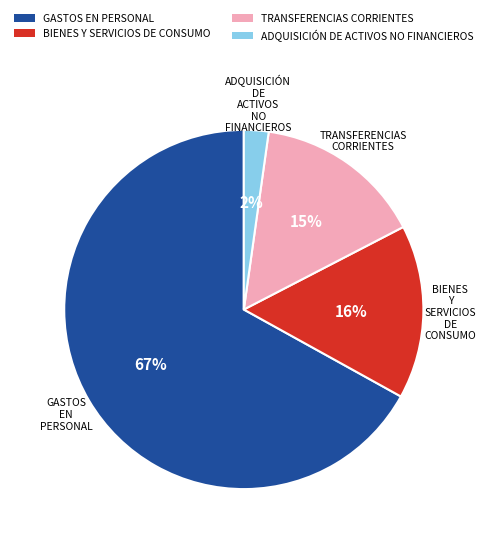

Which slice is the largest?

GASTOS EN PERSONAL